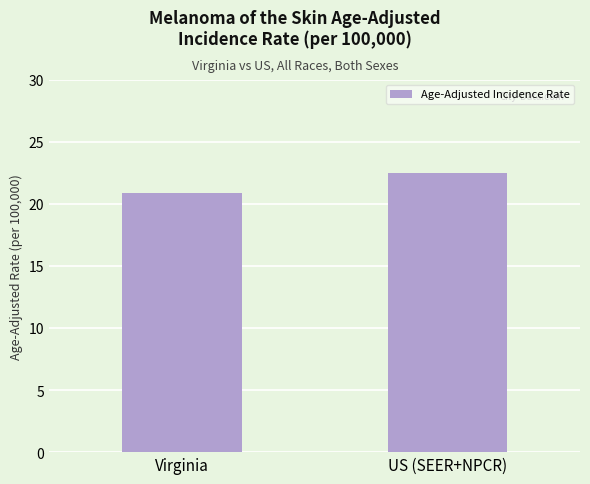

What value does the data have at Virginia?

20.9